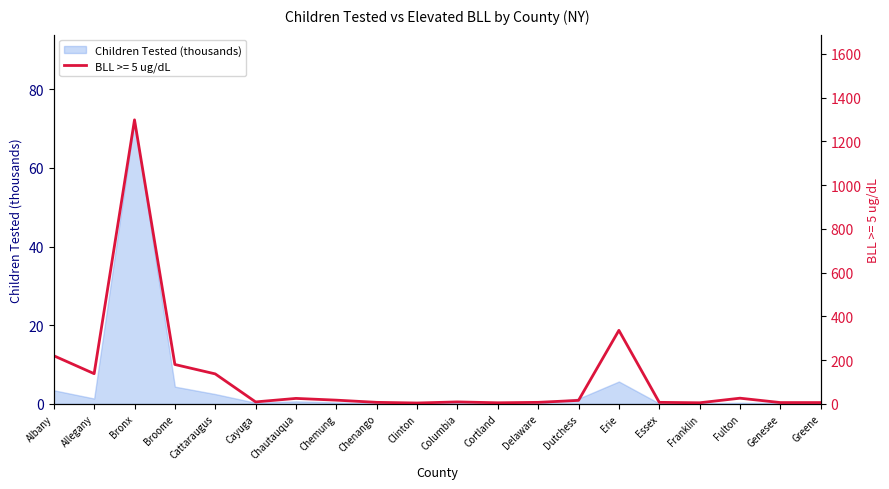

How many interior local peaks (higher than both neighbors) does the data have?

5